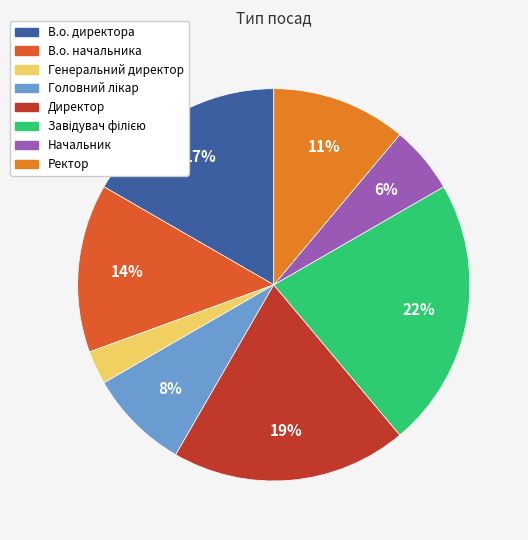

To the nearest percent, what percentage of the pie is В.о. начальника?

14%